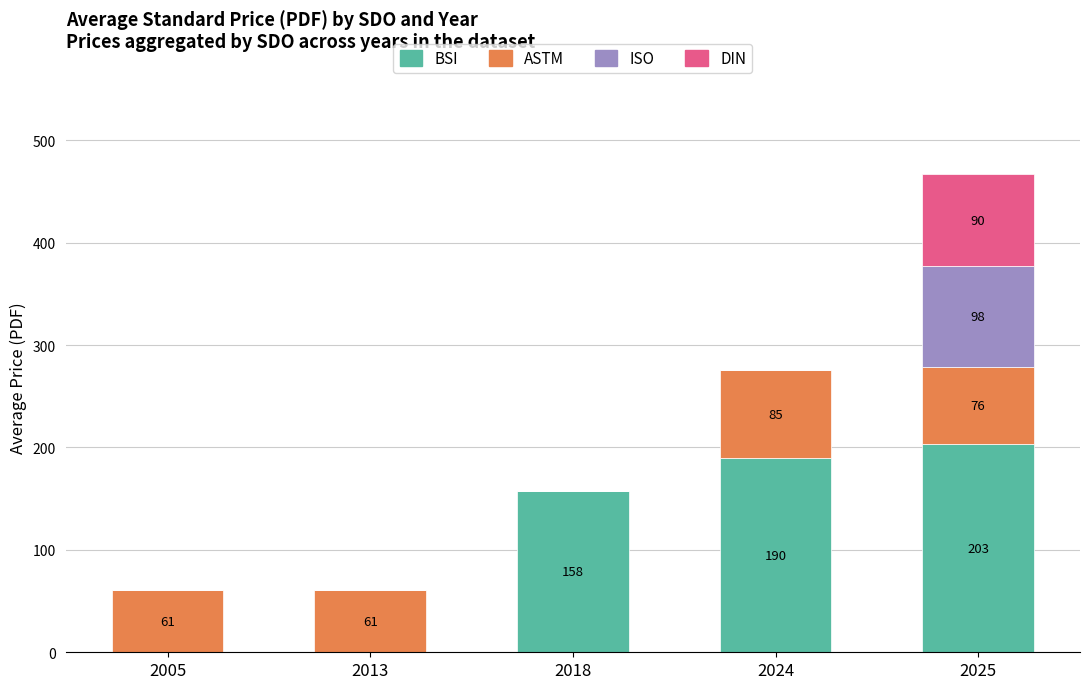

What is the sum of the BSI values at 2025 and 2024?

393.2